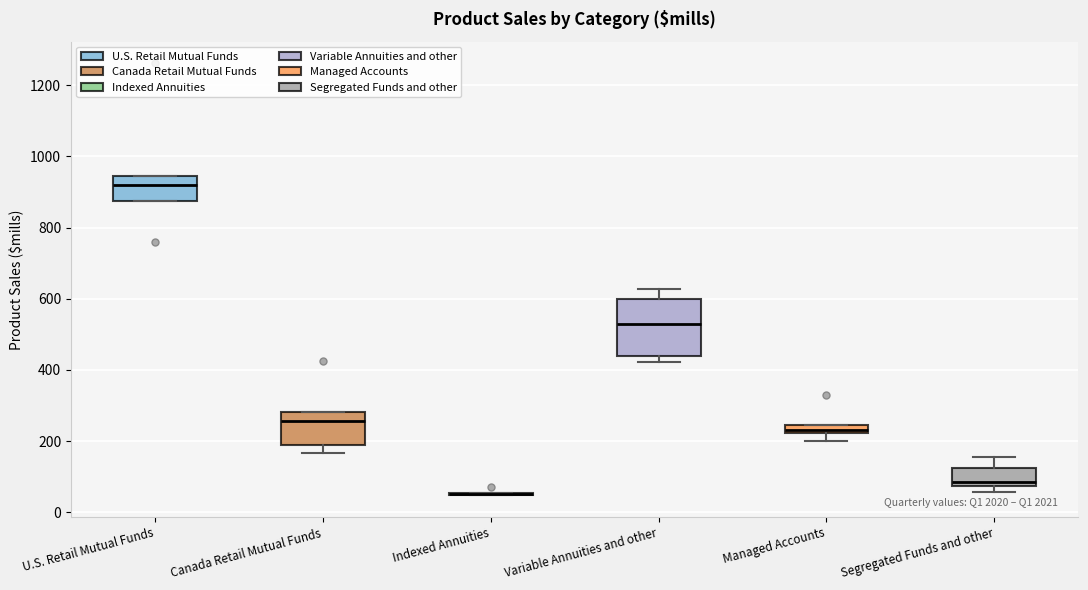

Comparing the boxes themselves (not the whiskers), which one is the tallest?

Variable Annuities and other